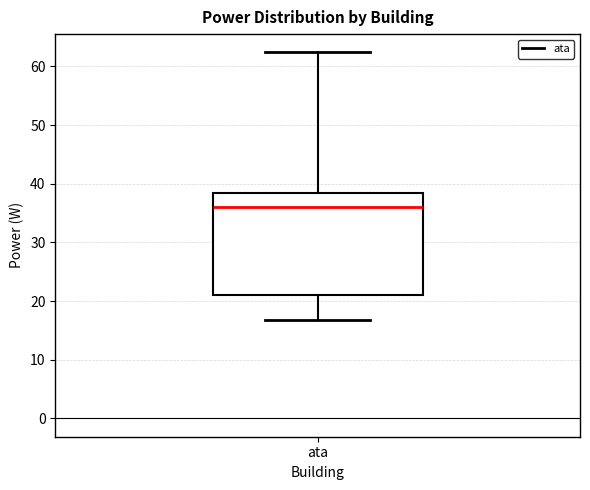

Where is the upper edge of the box for ata on the y-axis? The values are not printed on the chart, so give them approximately, as read against the axis.

38